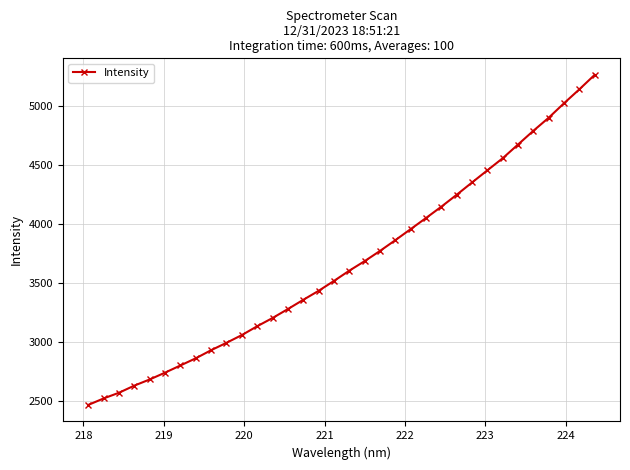

True or false: there are more than 2 points higher than both neighbors.

False